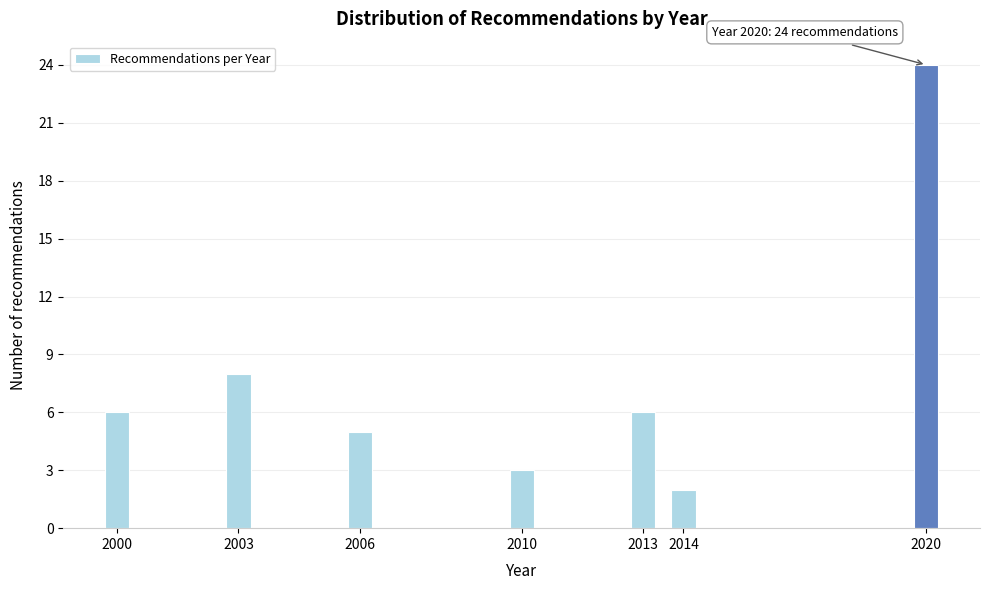

Reading left to right, extract all data points from this chart.

6	8	5	3	6	2	24